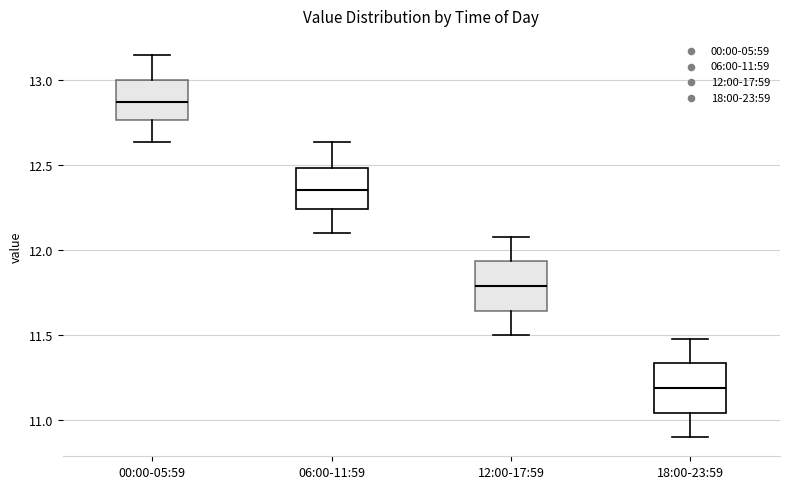

Which box has the lowest median line?

18:00-23:59